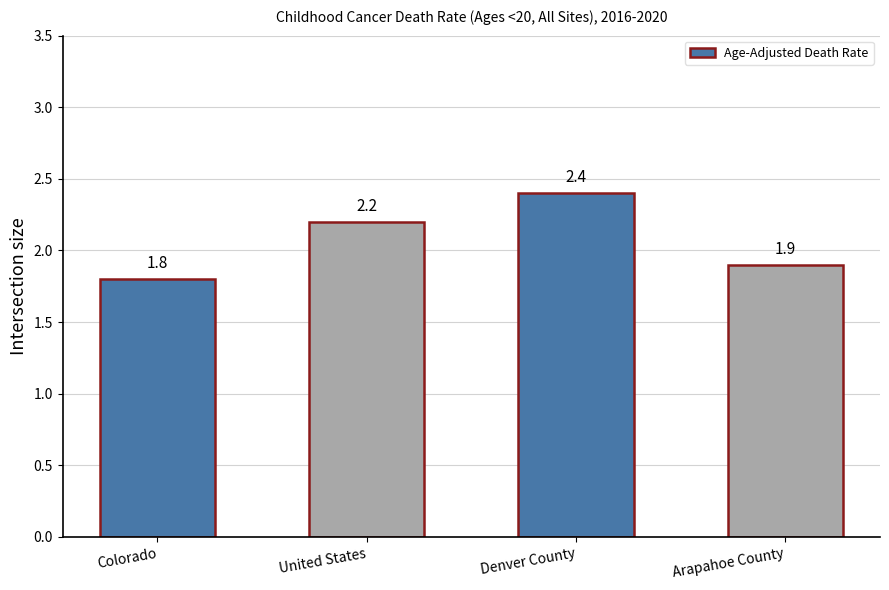

What is the label of the 4th bar from the right?

Colorado